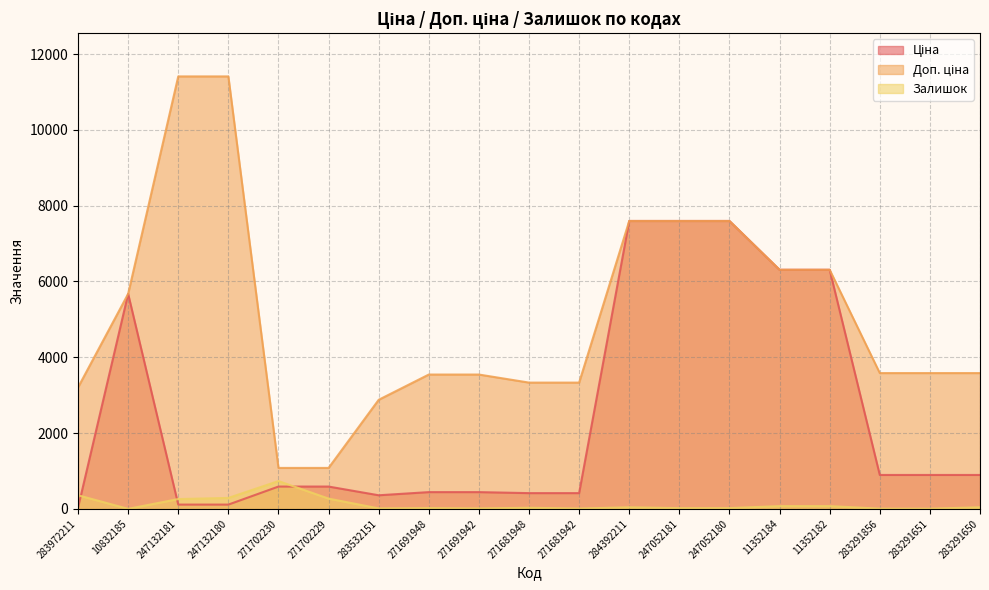

Where is Ціна nearest to the value 3814?

10832185